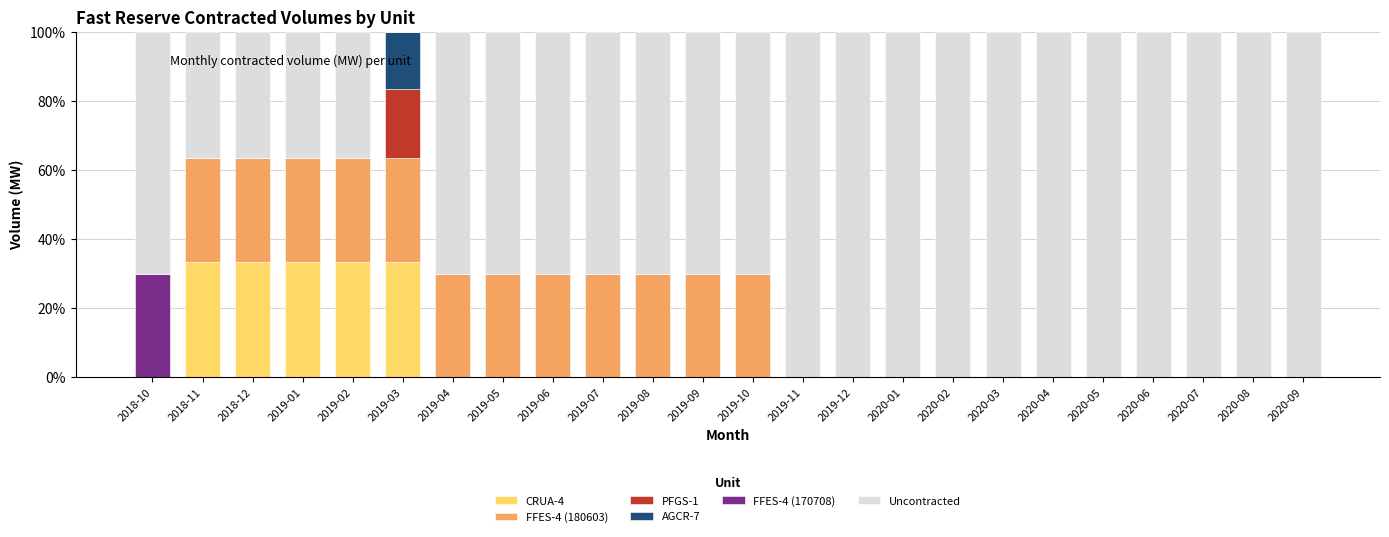

What is the total value across all series at 2019-05?

100.0